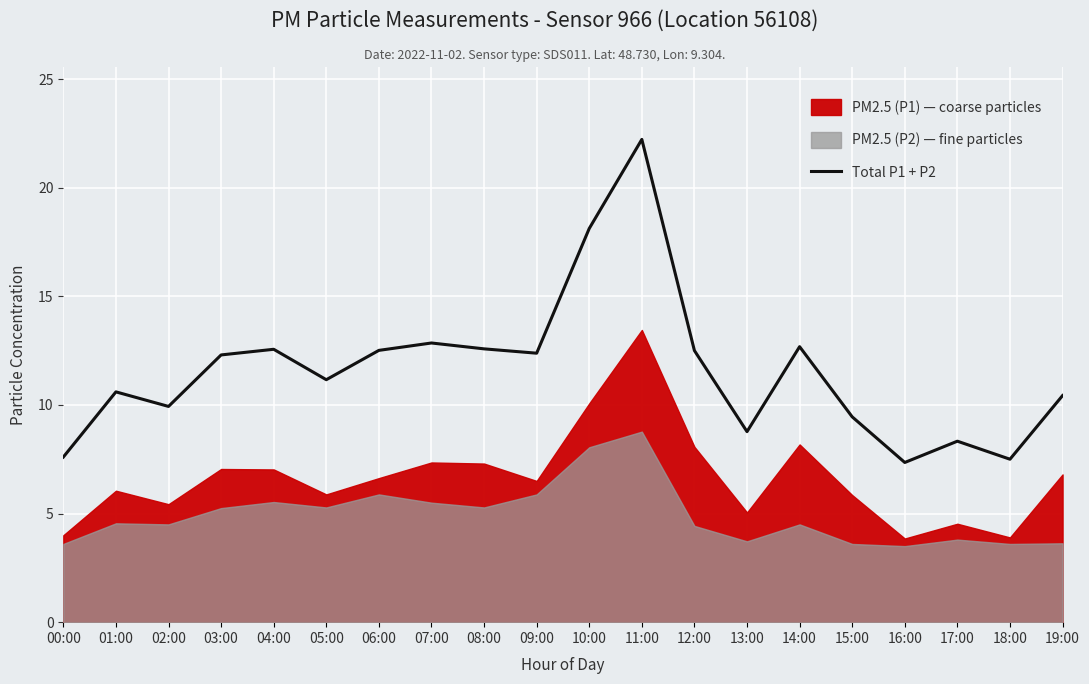

How many lines are shown in the chart?

1